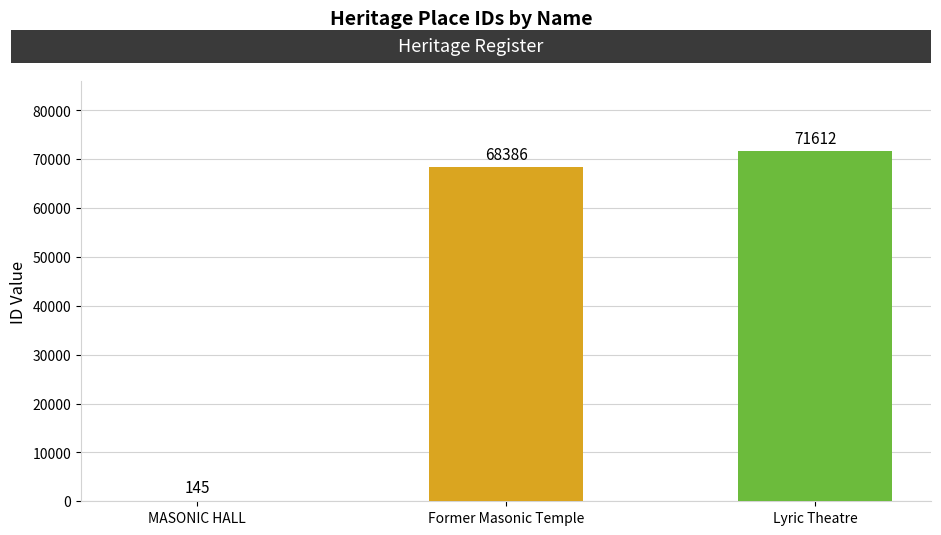

What is the approximate value at Lyric Theatre, to the nearest 100?

71600